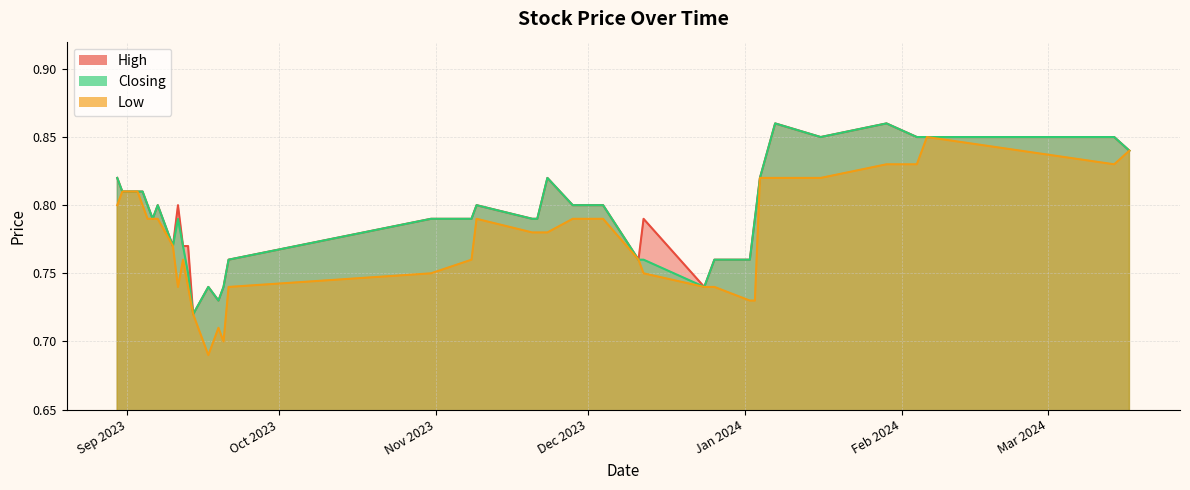

Where is Closing nearest to the value 0?

14/09/2023